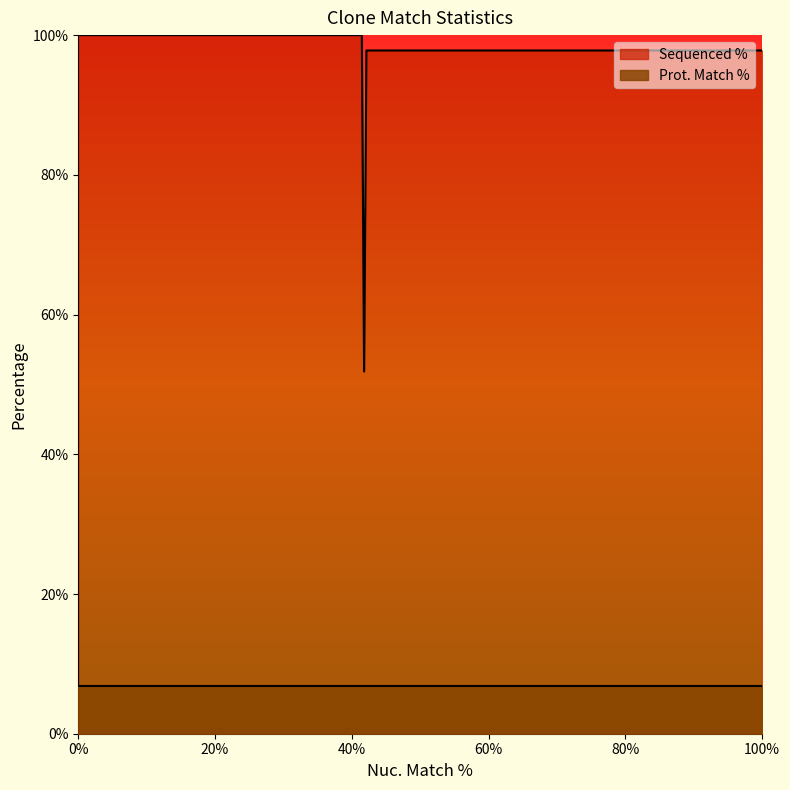

Is it true that Sequenced % equals 159.6 at ccsbBroadEn_13838?

False